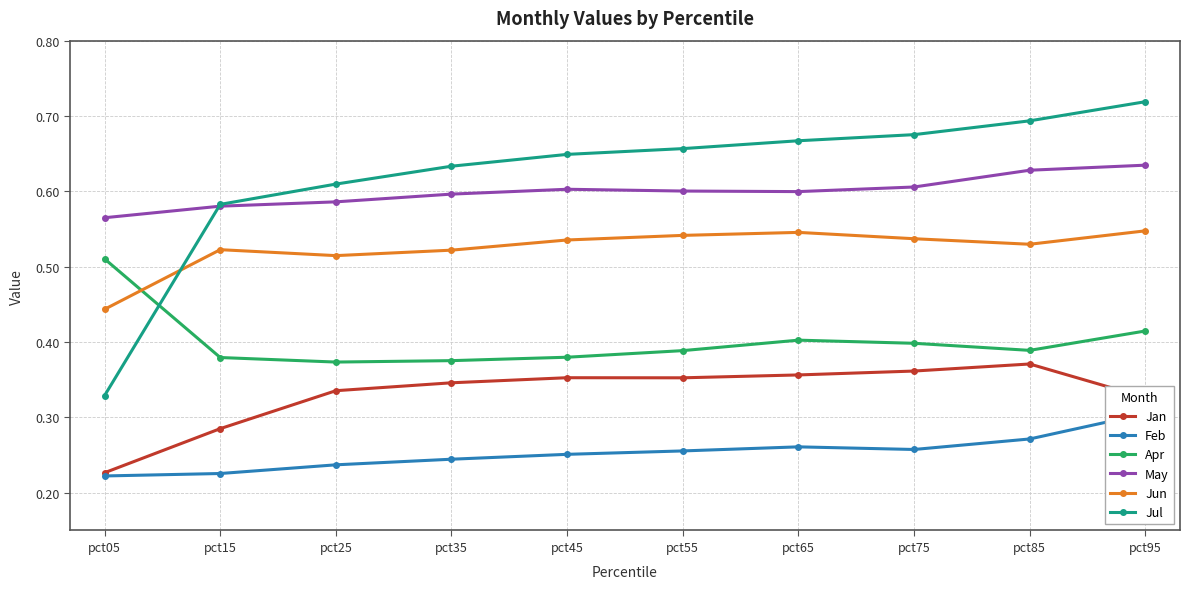

Does the chart have visible grid lines?

Yes